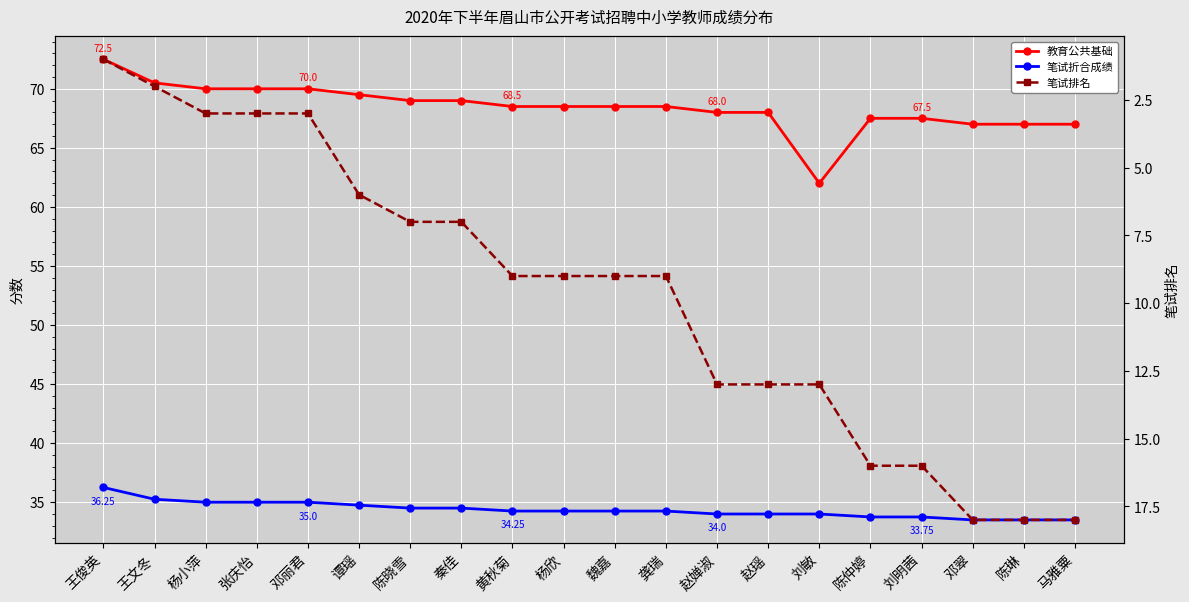

At which category does 教育公共基础 reach its first local valley?

刘敏